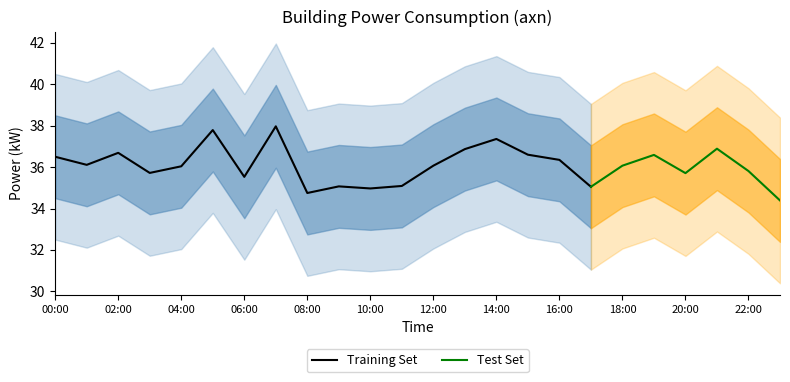

What position from the left is 05:00?

6